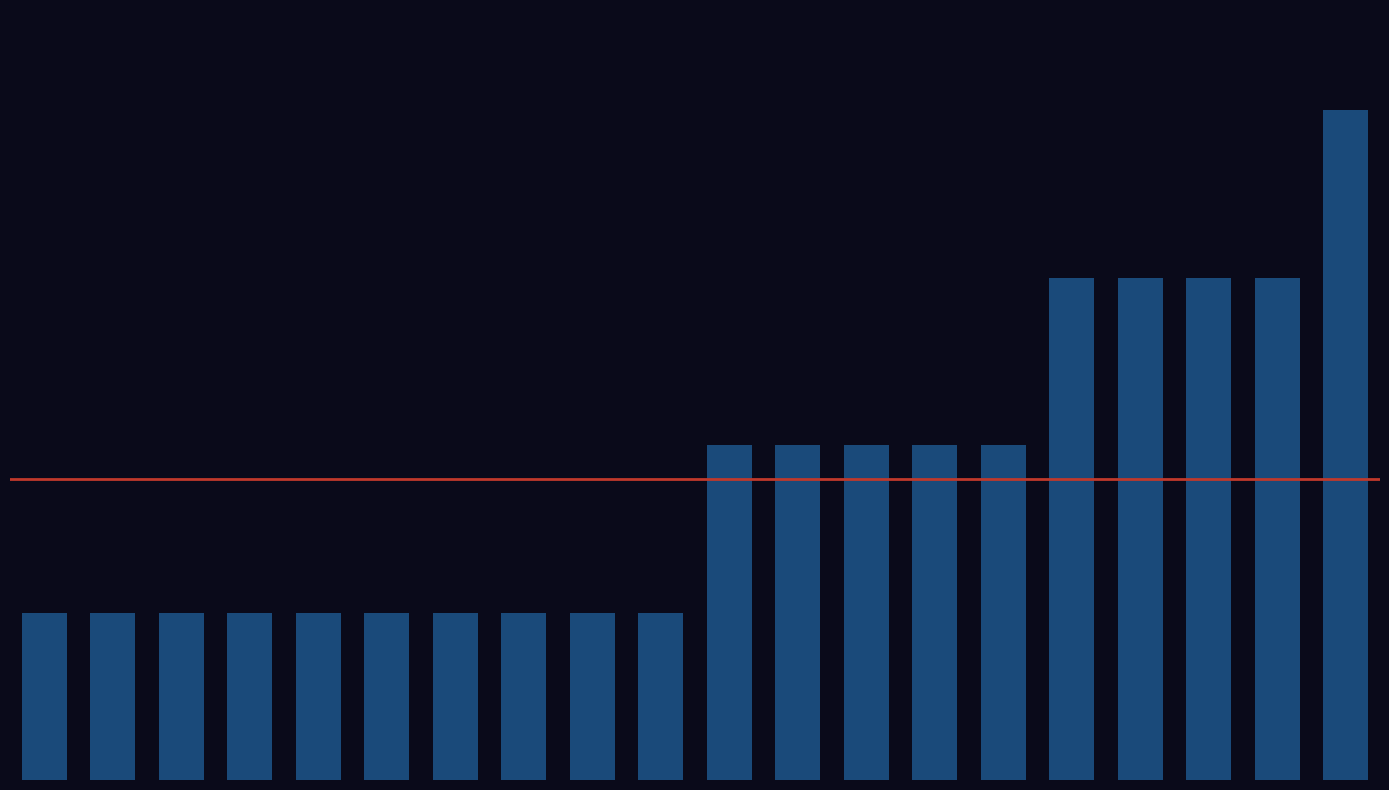

Are the bars horizontal?

No